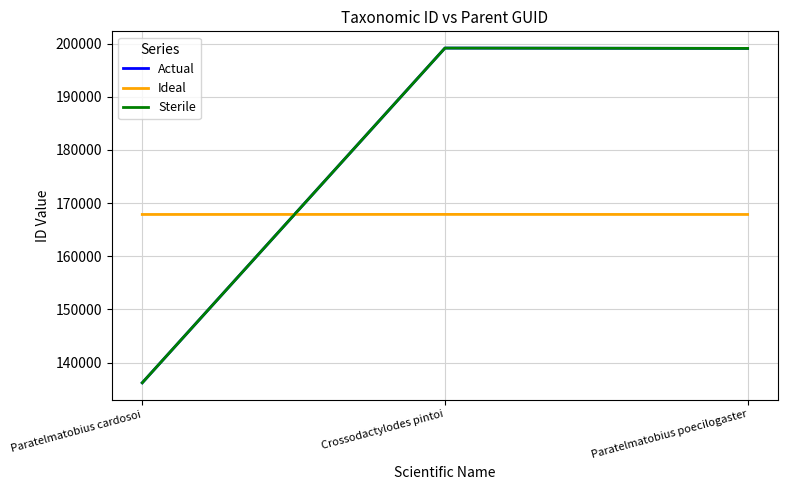

Is this an area chart (filled region under the line)?

No